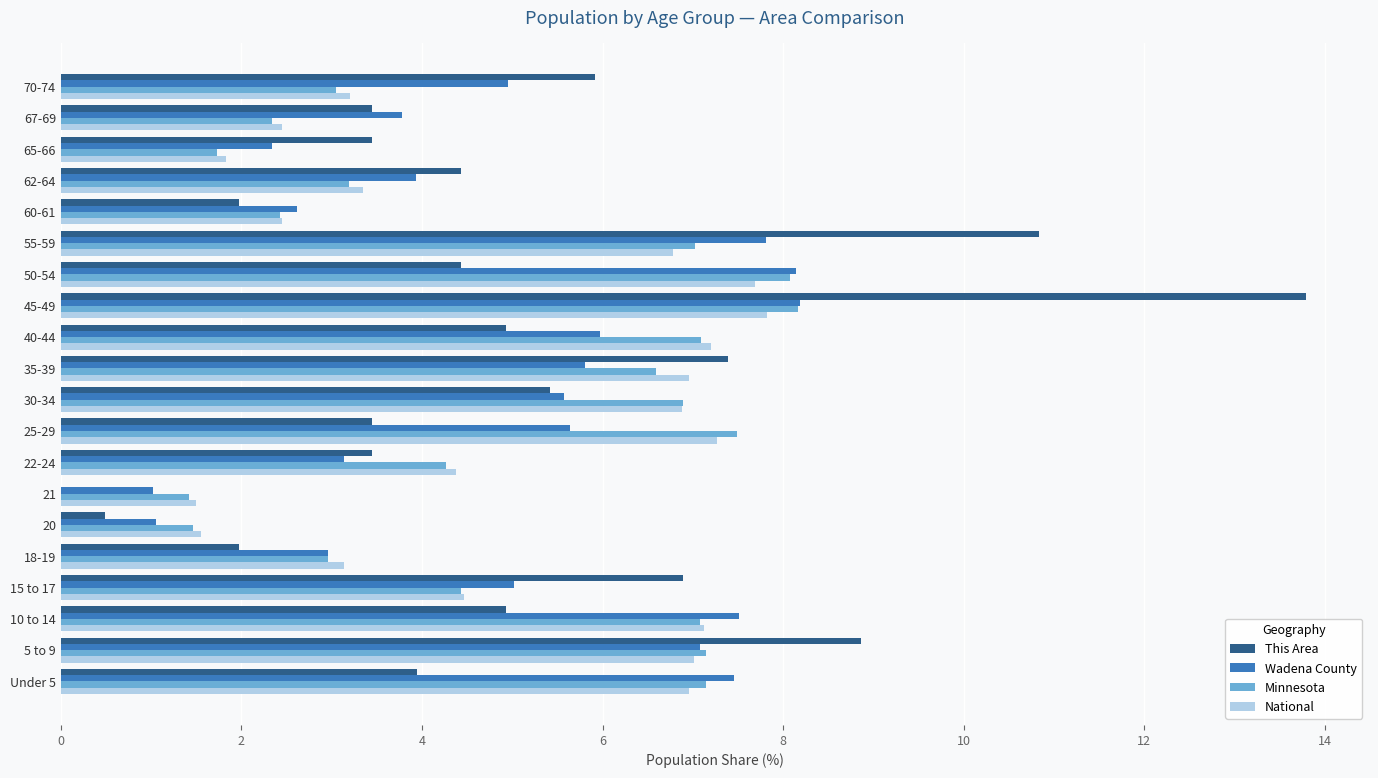

What is the sum of the This Area values at 45-49 and 25-29?

17.2